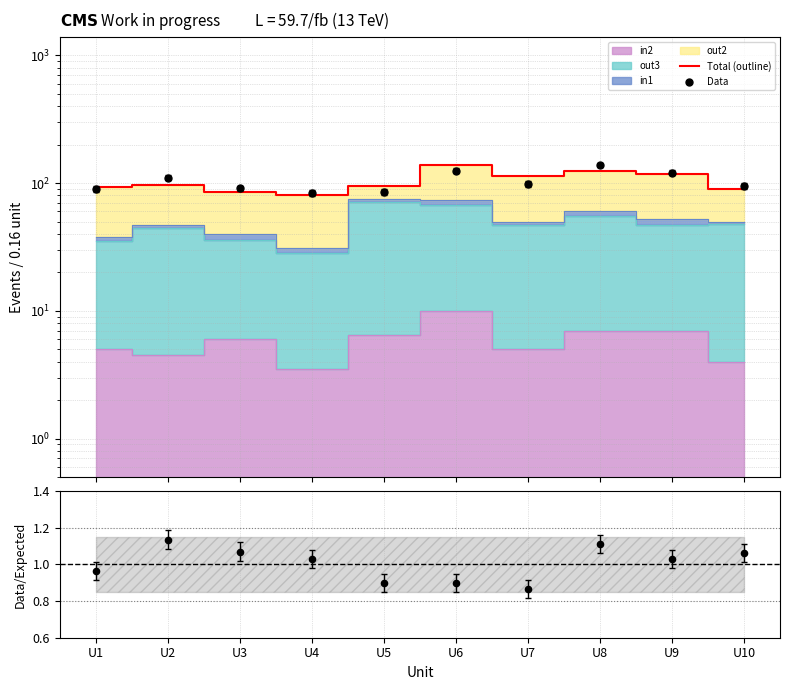

Which series has the largest total across all categories?

Data